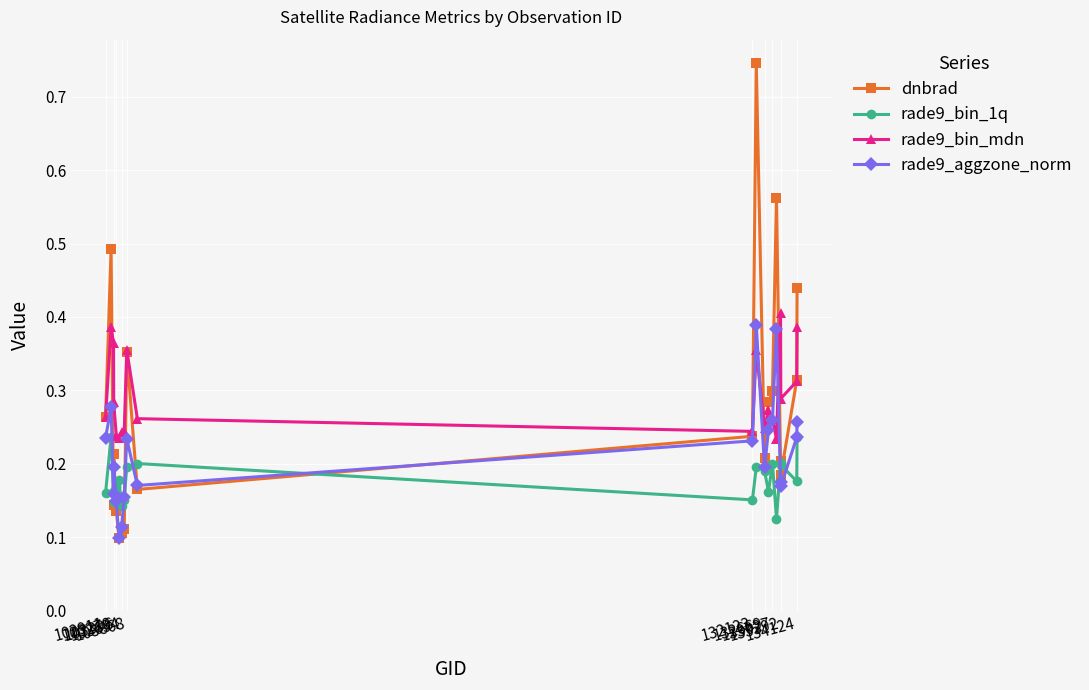

Which series has the widest spread of values?

dnbrad